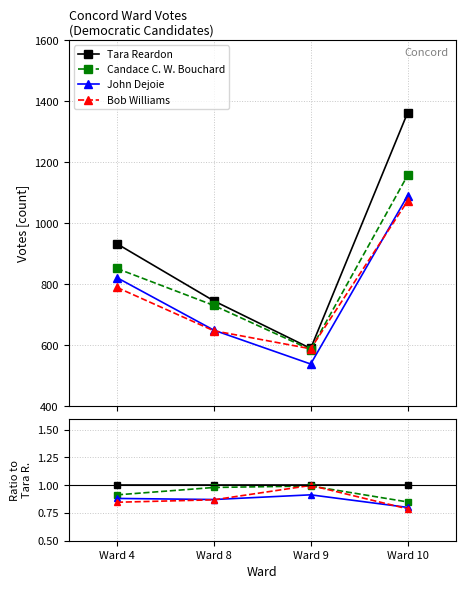

True or false: Tara Reardon and John Dejoie intersect in this chart.

False